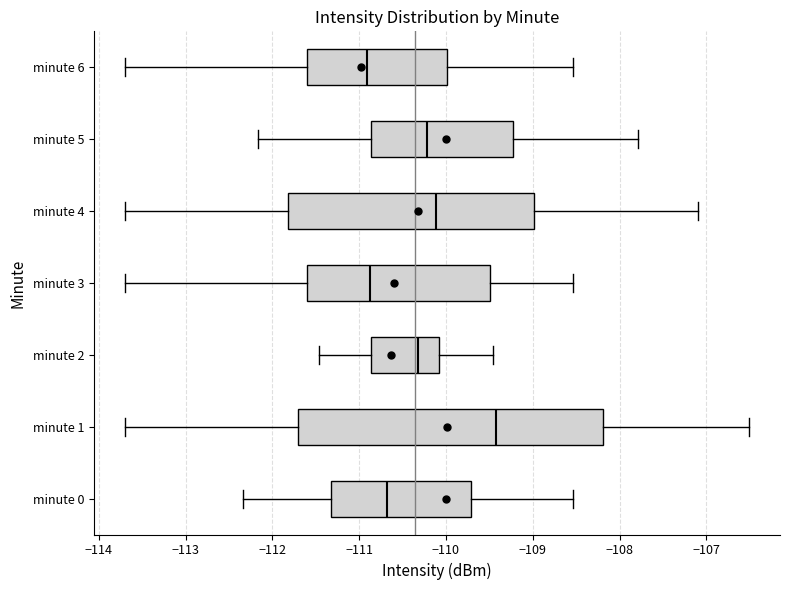

Reading bottom to top, transcribe this box plot: for each box, give where its median line is, the range the box spans, and where its two whiskers end, as read against the x-axis. The values are not printed on the chart, so give them approximately, as read against the axis.

minute 0: median -110.7, box -111.3 to -109.7, whiskers -112.3 to -108.5
minute 1: median -109.4, box -111.7 to -108.2, whiskers -113.7 to -106.5
minute 2: median -110.3, box -110.9 to -110.1, whiskers -111.5 to -109.5
minute 3: median -110.9, box -111.6 to -109.5, whiskers -113.7 to -108.5
minute 4: median -110.1, box -111.8 to -109.0, whiskers -113.7 to -107.1
minute 5: median -110.2, box -110.9 to -109.2, whiskers -112.2 to -107.8
minute 6: median -110.9, box -111.6 to -110.0, whiskers -113.7 to -108.5